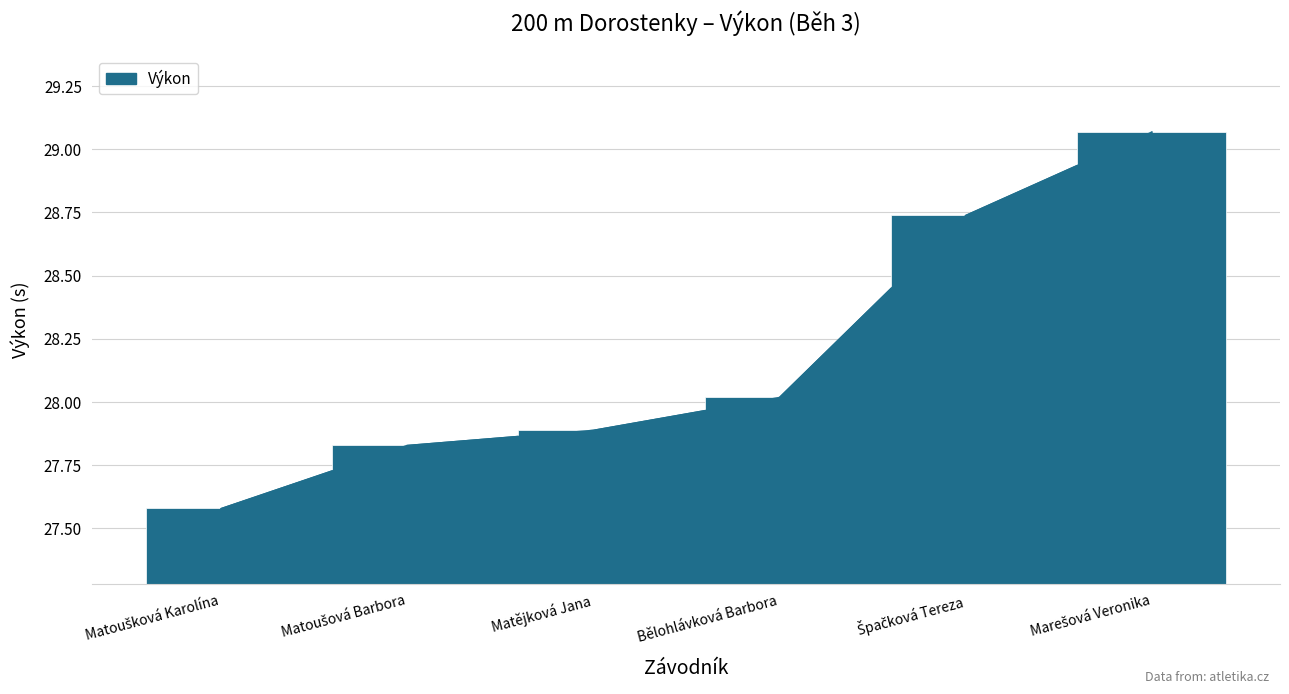

Does the chart contain any negative values?

No